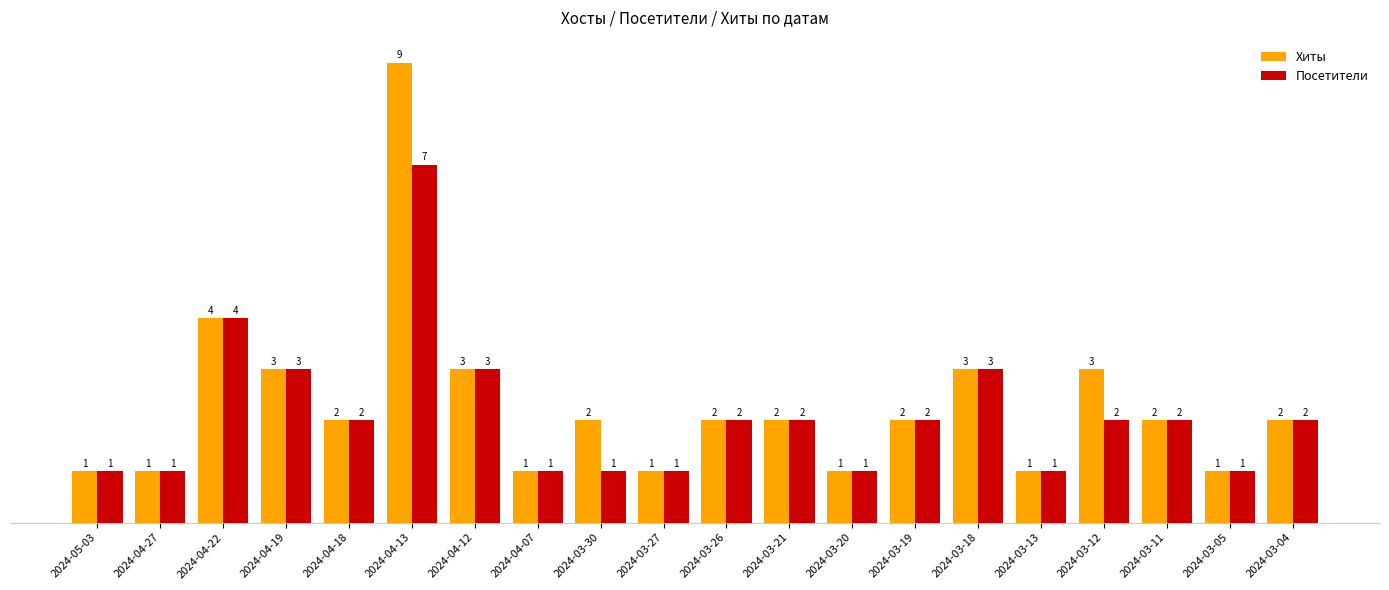

Which series has the largest range (max minus min)?

Хиты